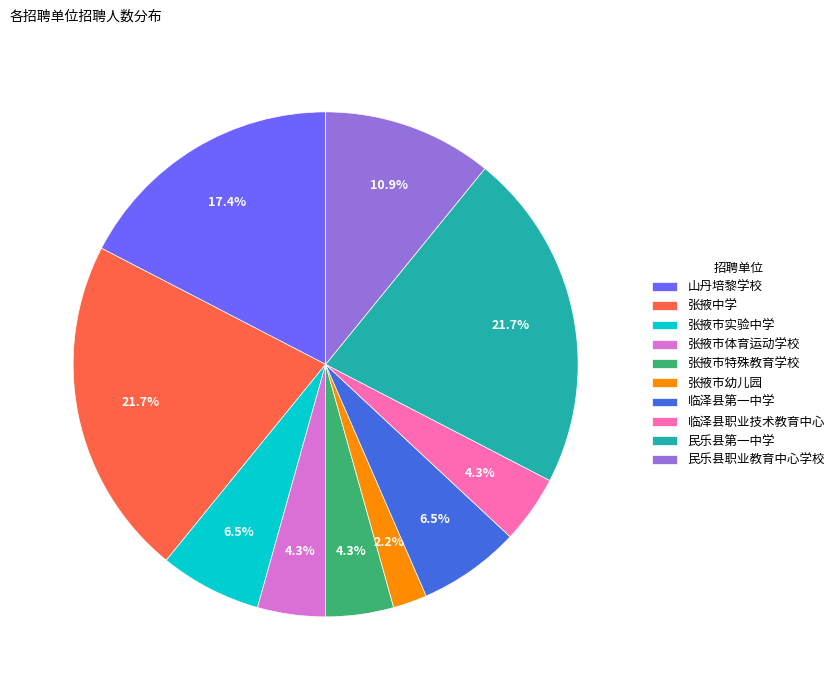

How much of the chart is everything except 民乐县第一中学?

78.3%